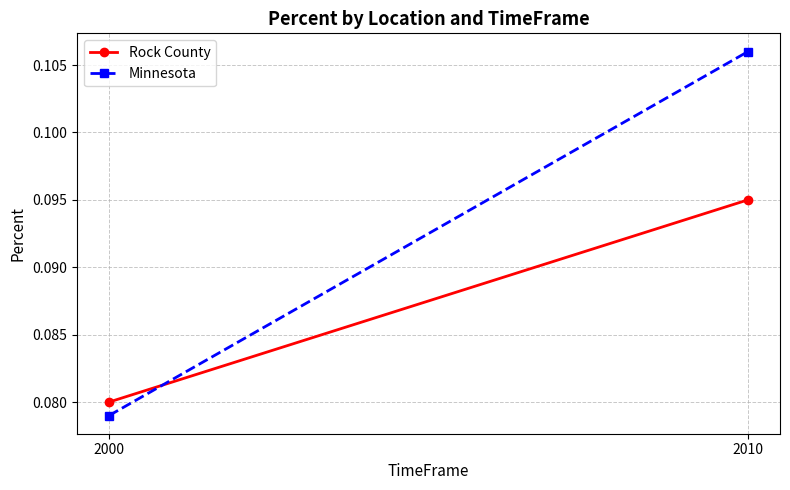

Reading right to left, list all the values displayed in this chart.

Rock County: 2010=0.1	2000=0.1
Minnesota: 2010=0.1	2000=0.1